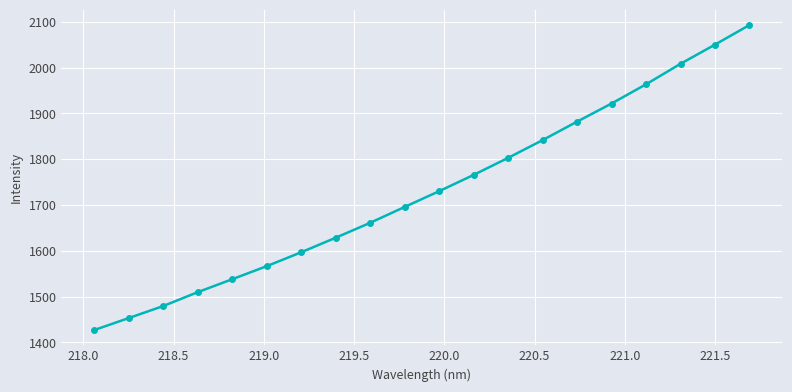

What is the smallest value displayed?

1427.1